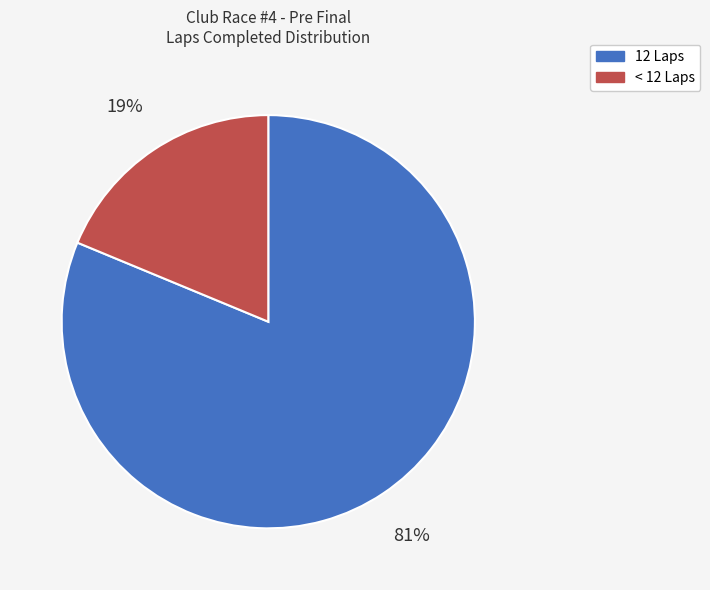

What percentage is the < 12 Laps slice, to the nearest percent?

19%